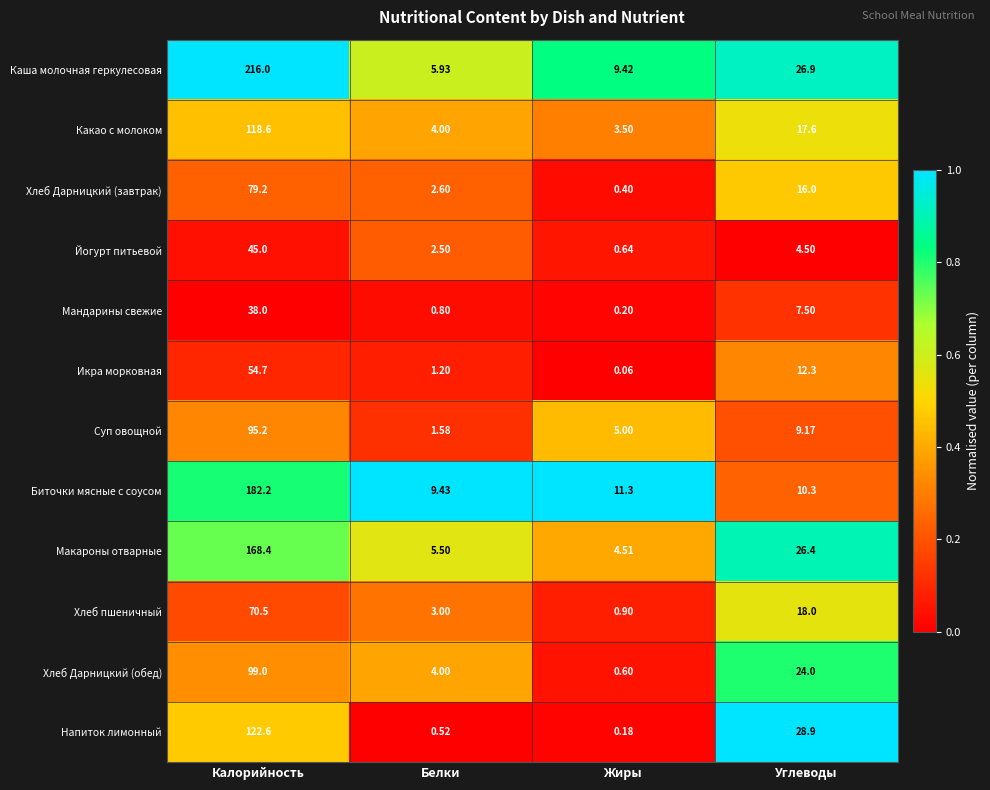

Which series changed the most between Белки and Жиры?

Каша молочная геркулесовая